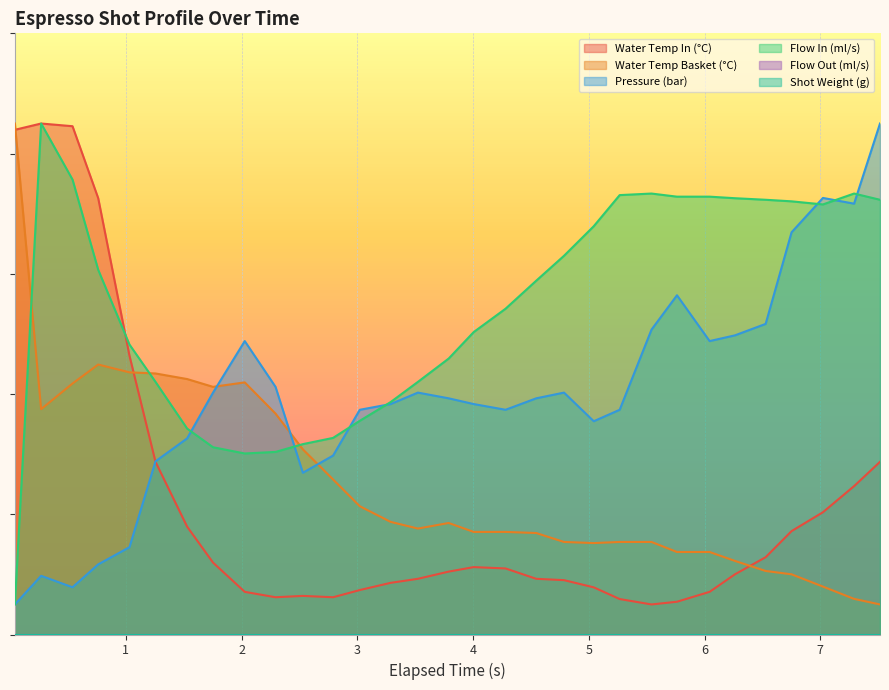

How many data points in pressure are above 39?

16